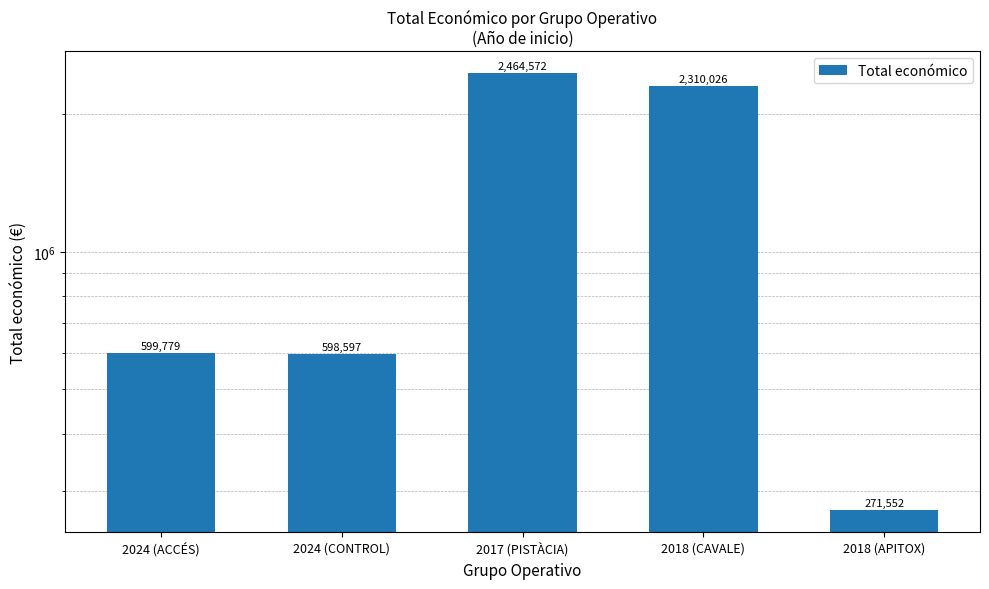

What is the difference between the values at 2024 (CONTROL) and 2024 (ACCÉS)?

1182